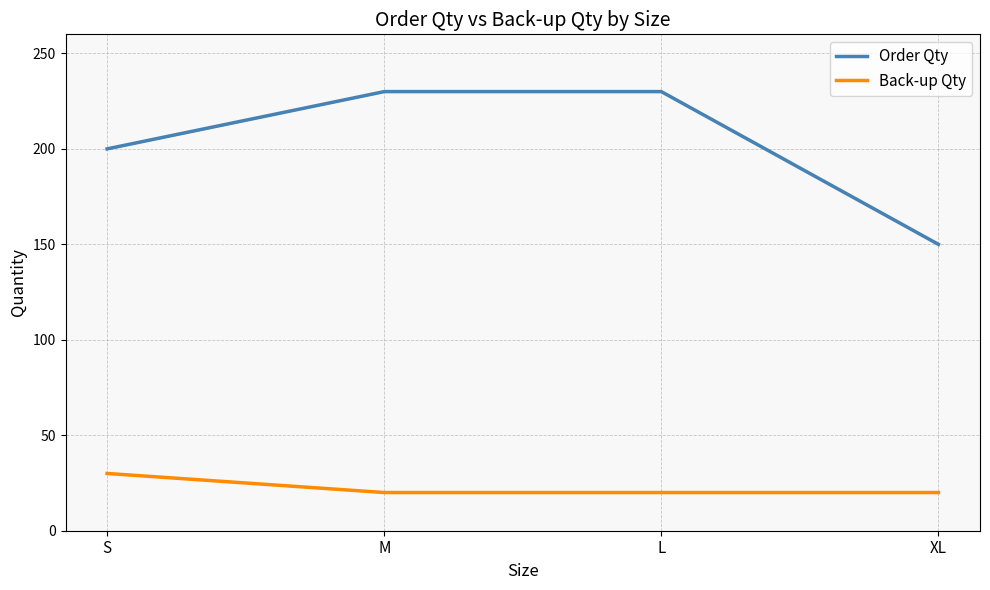

Where is Back-up Qty nearest to the value 25?

S